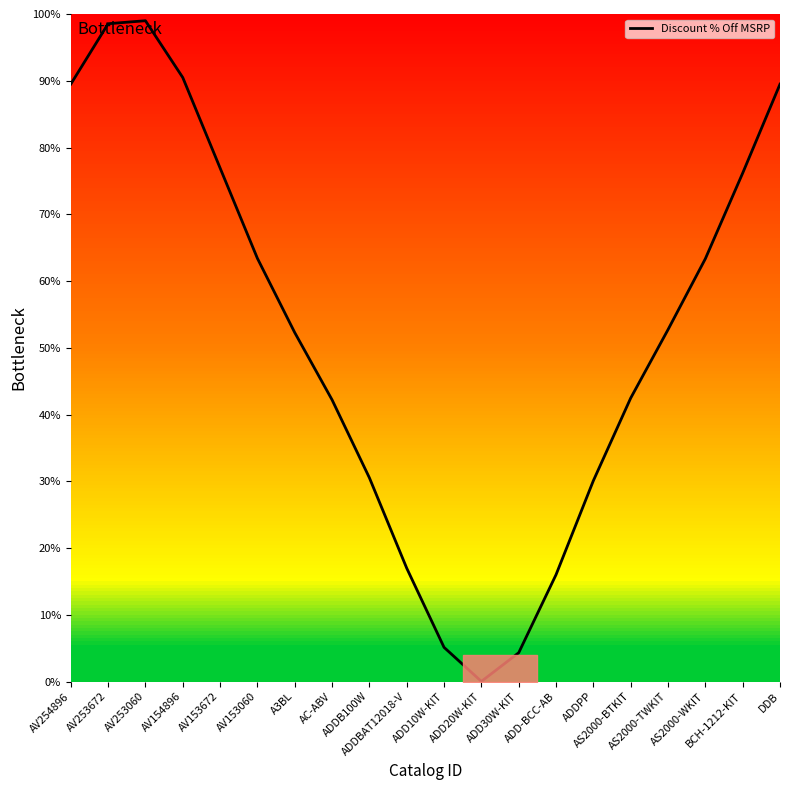

How many lines are shown in the chart?

1